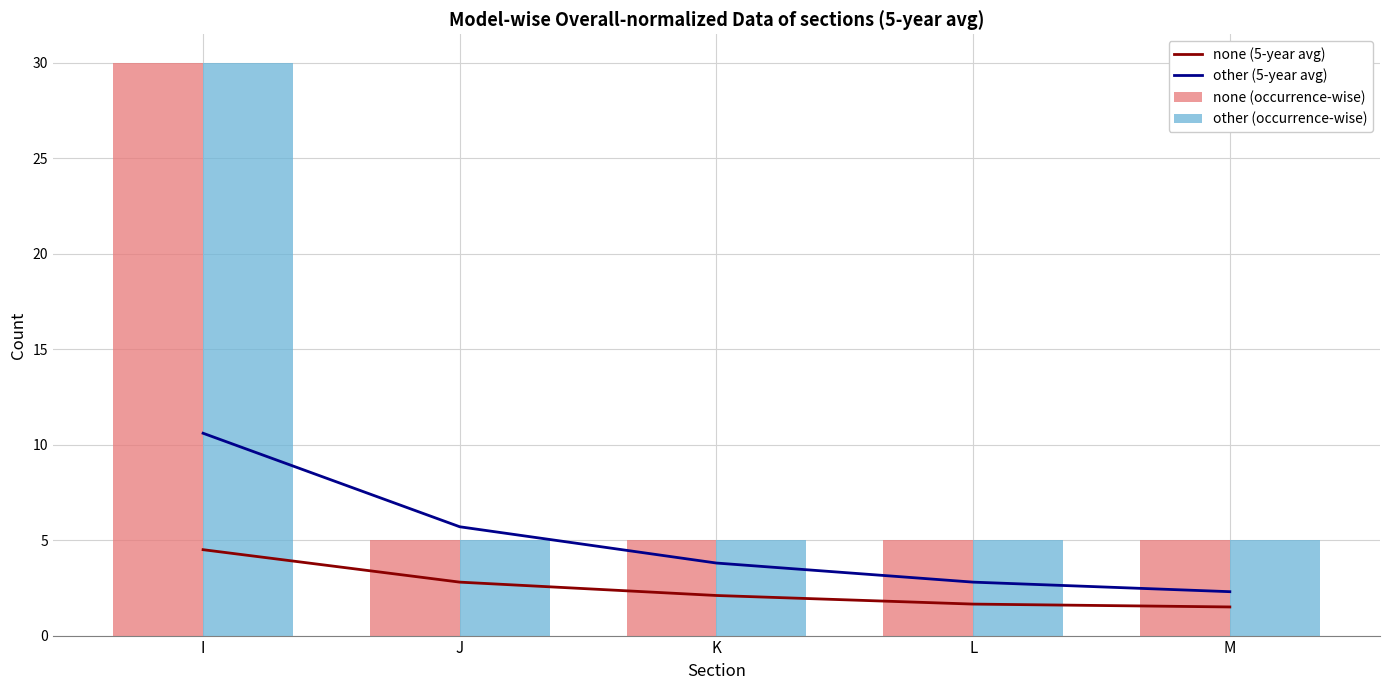

Reading left to right, transcribe all the data shown in this chart.

none (5-year avg): I=4.5	J=2.8	K=2.1	L=1.6	M=1.5
other (5-year avg): I=10.6	J=5.7	K=3.8	L=2.8	M=2.3
none (occurrence-wise): I=30.0	J=5.0	K=5.0	L=5.0	M=5.0
other (occurrence-wise): I=30.0	J=5.0	K=5.0	L=5.0	M=5.0